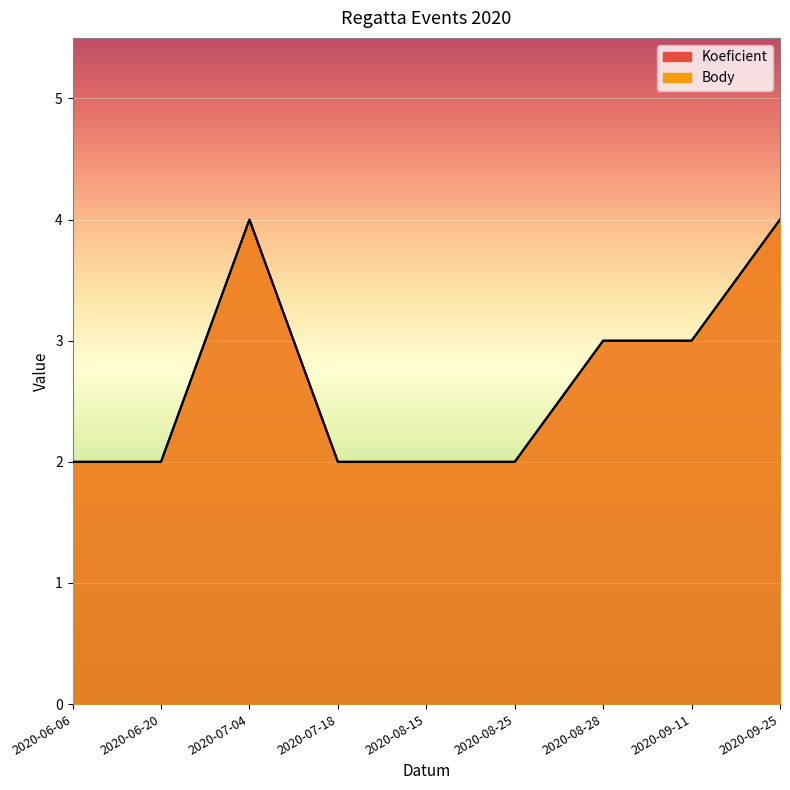

Which series changed the most between 2020-06-20 and 2020-08-15?

Koeficient